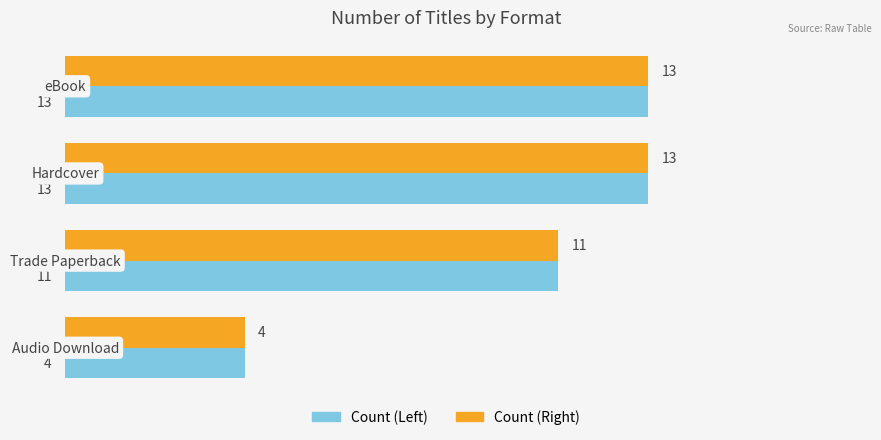

At how many categories does at least one series exceed 10?

3